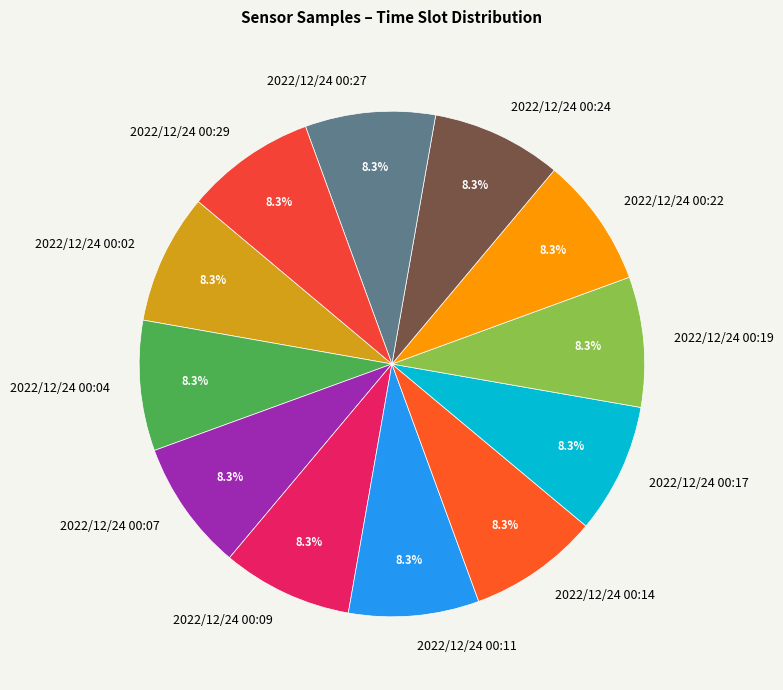

Does 2022/12/24 00:14 represent more than half of the total?

No